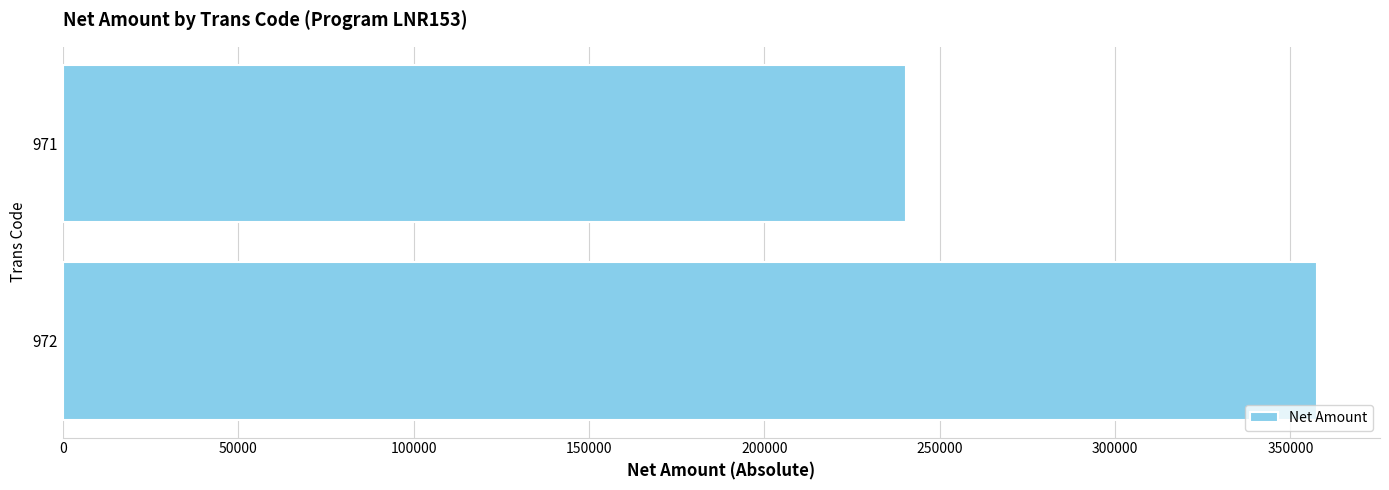

How many bars are there in total?

2